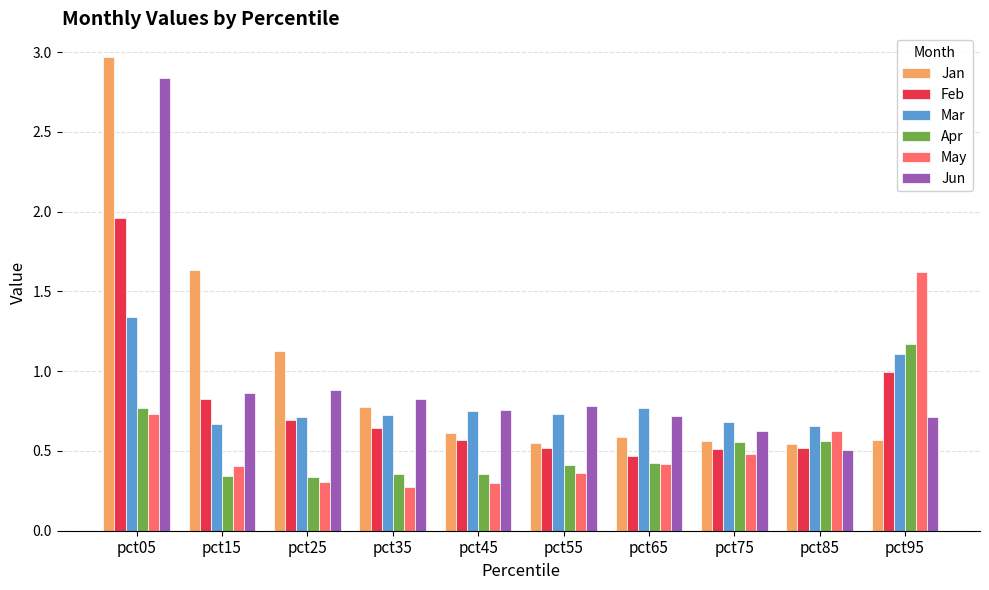

At how many categories does at least one series exceed 2?

1